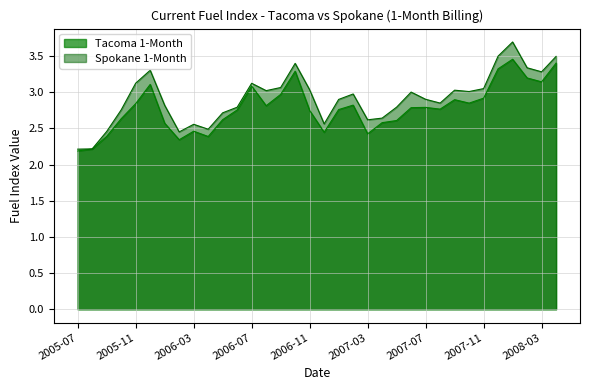

At which category does Spokane 1-Month reach its first local peak?

2005-12